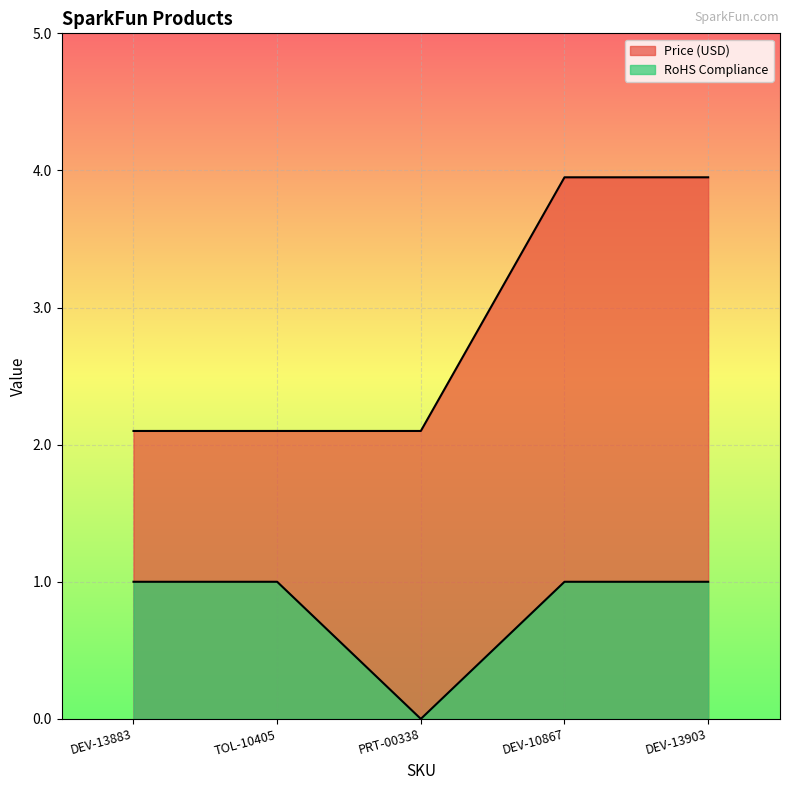

Reading left to right, what are all the values shown in this chart?

Price (USD): DEV-13883=2.1	TOL-10405=2.1	PRT-00338=2.1	DEV-10867=4.0	DEV-13903=4.0
RoHS Compliance: DEV-13883=1.0	TOL-10405=1.0	PRT-00338=0.0	DEV-10867=1.0	DEV-13903=1.0